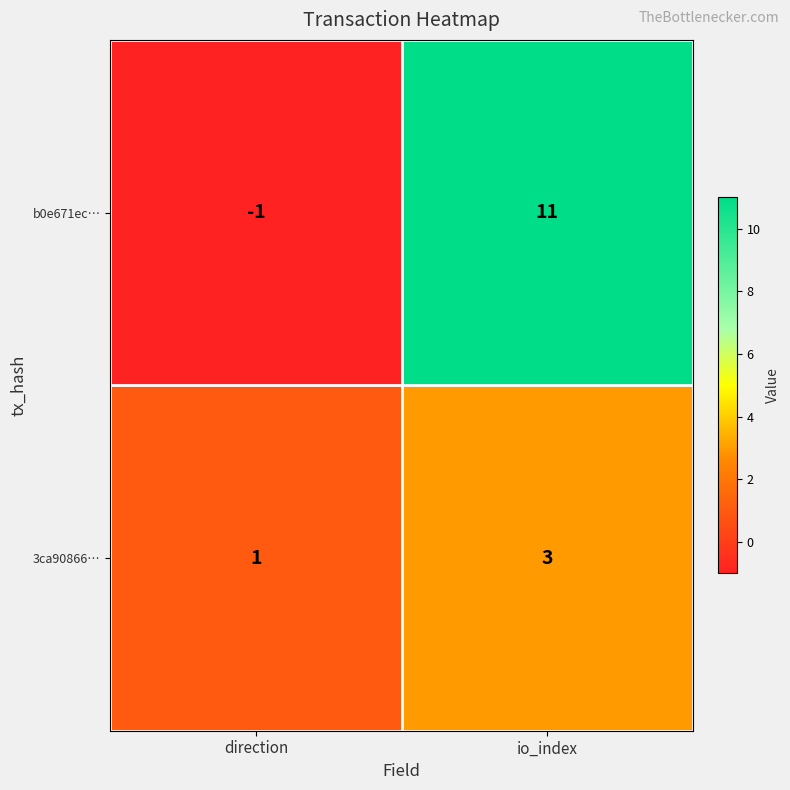

Read the 3ca90866… value at io_index.

3